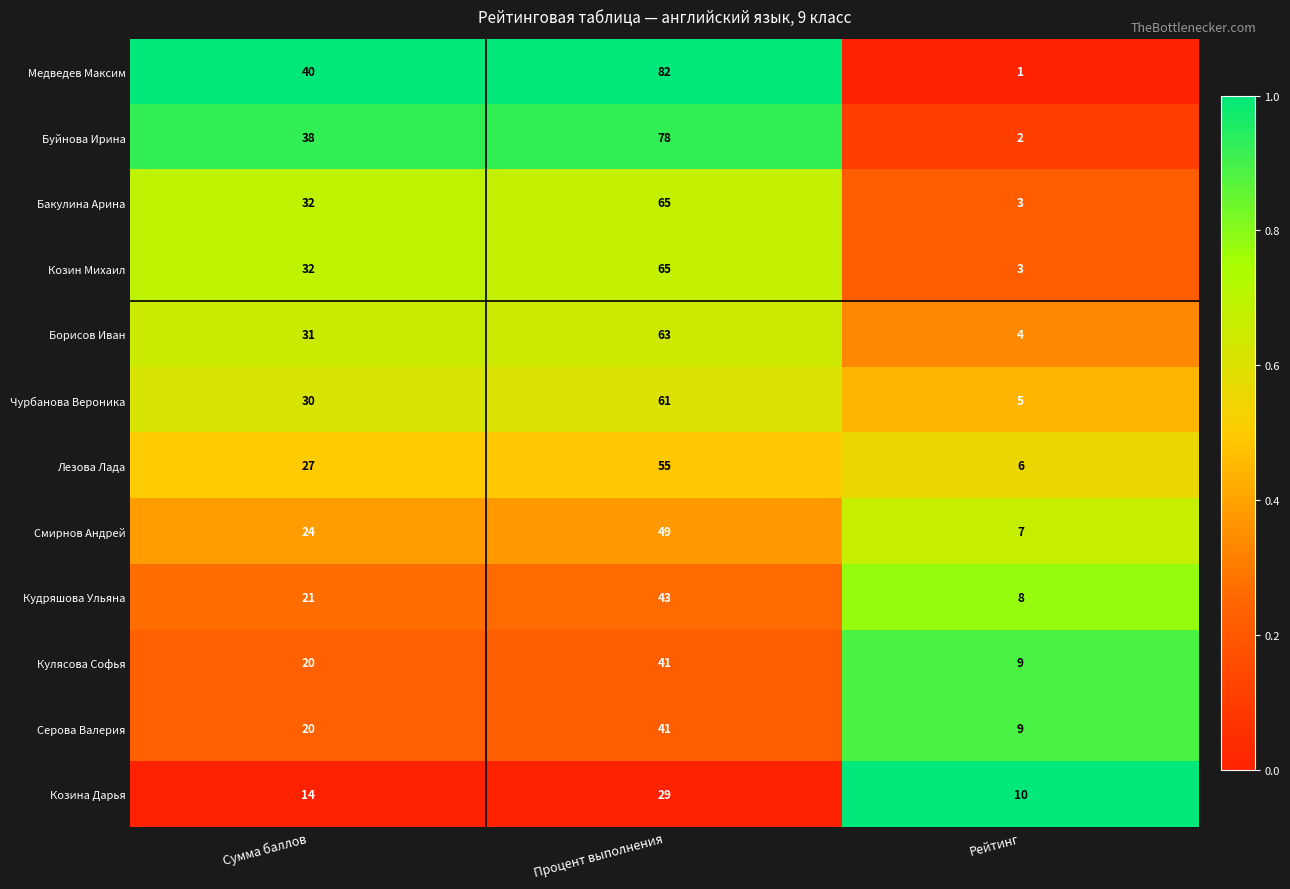

What is the difference between the second highest and minimum values in the Козин Михаил series?

29